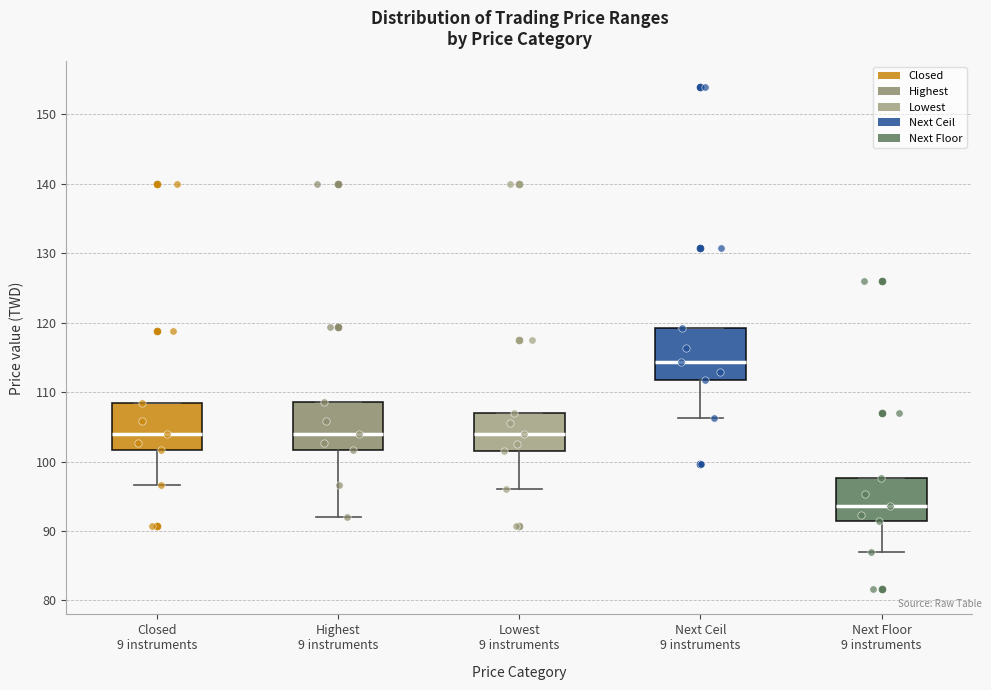

Which box's median line is the lowest?

Next Floor 9 instruments